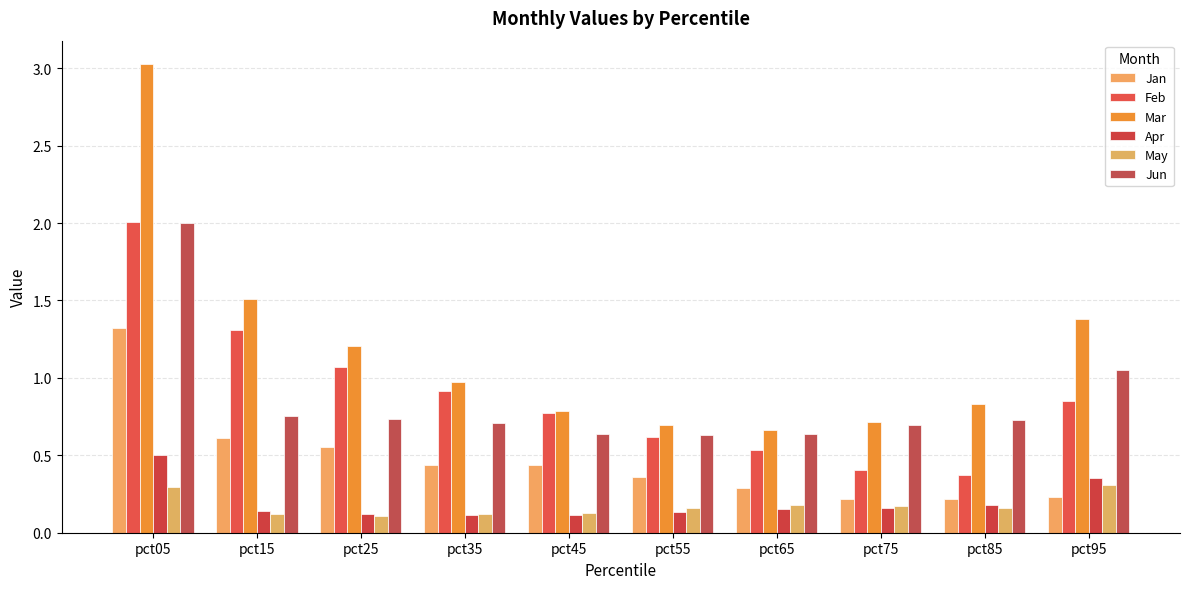

What is the sum of all Apr values?

2.0